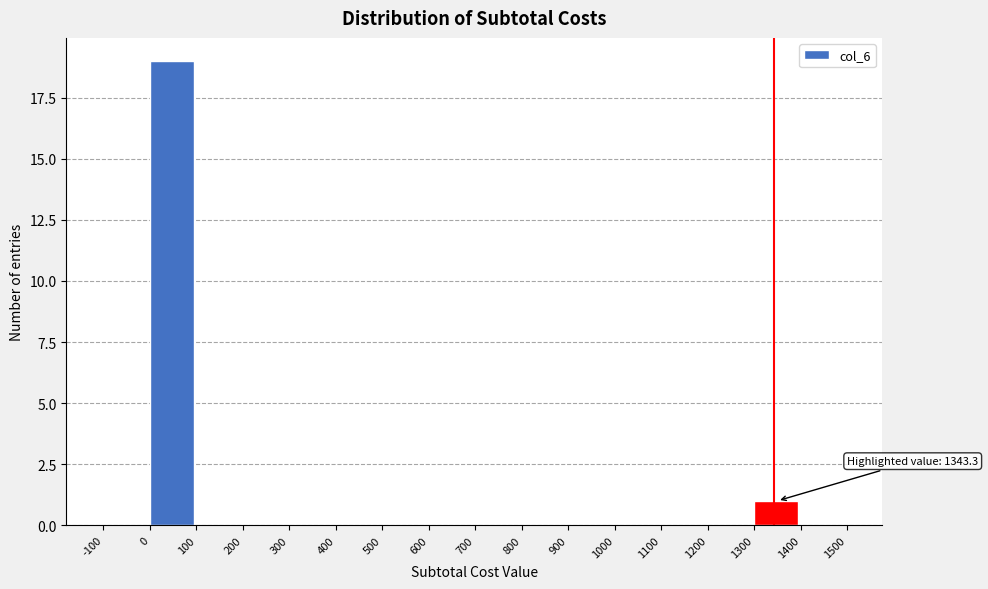

Over which range of the x-axis is the bar tallest?

0 to 100